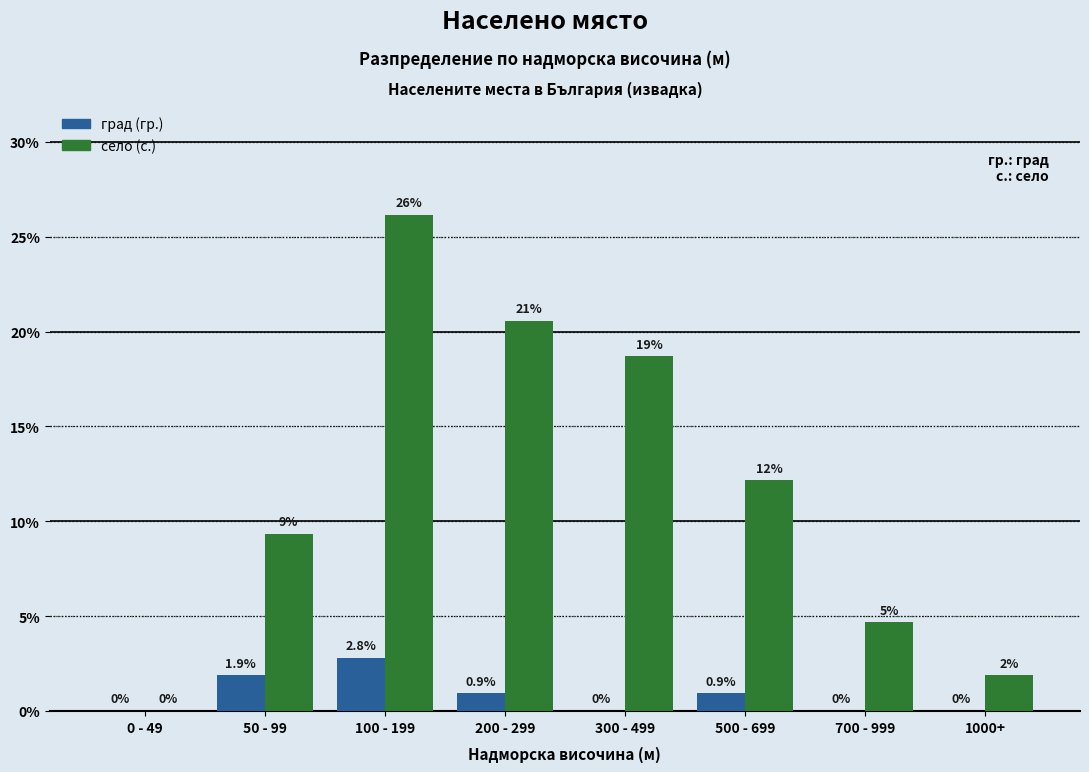

Is it true that град (гр.) equals 0.8 at 50 - 99?

False